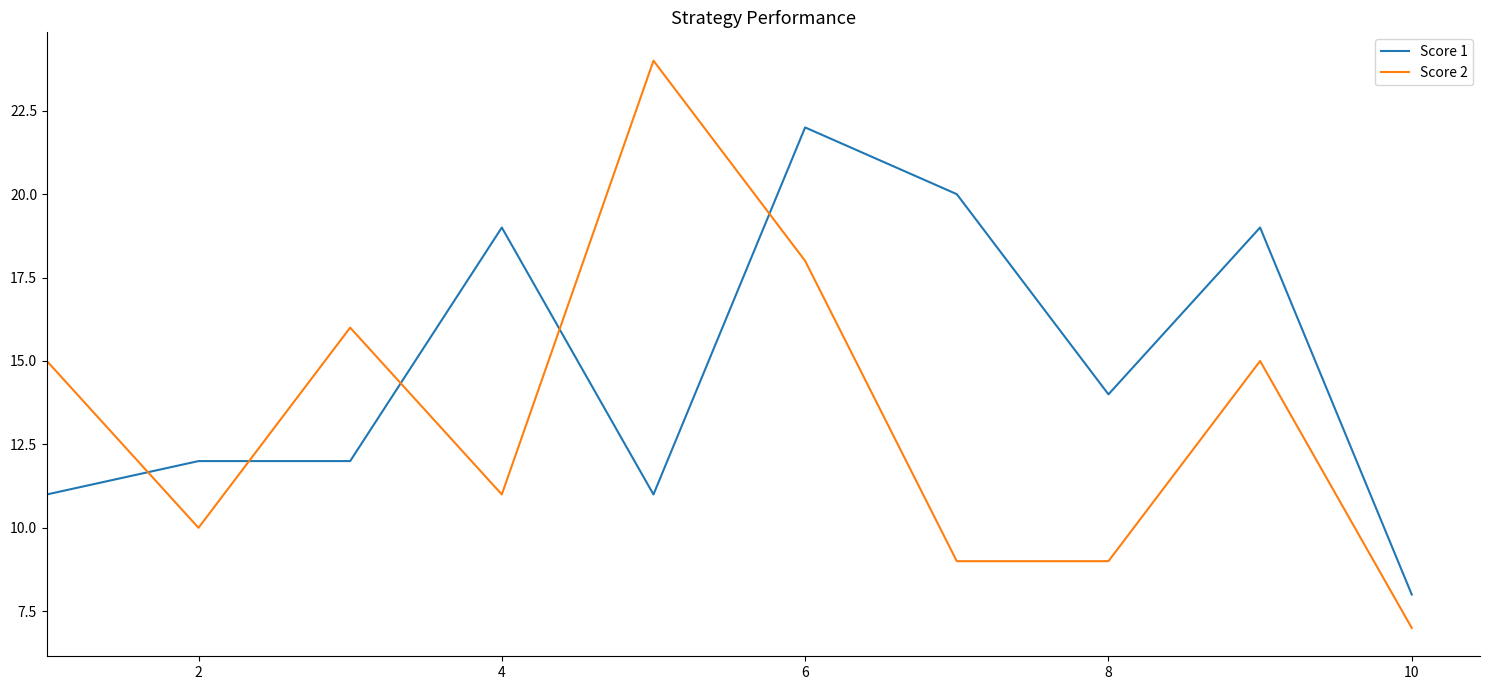

Which series has the largest total across all categories?

Score 1